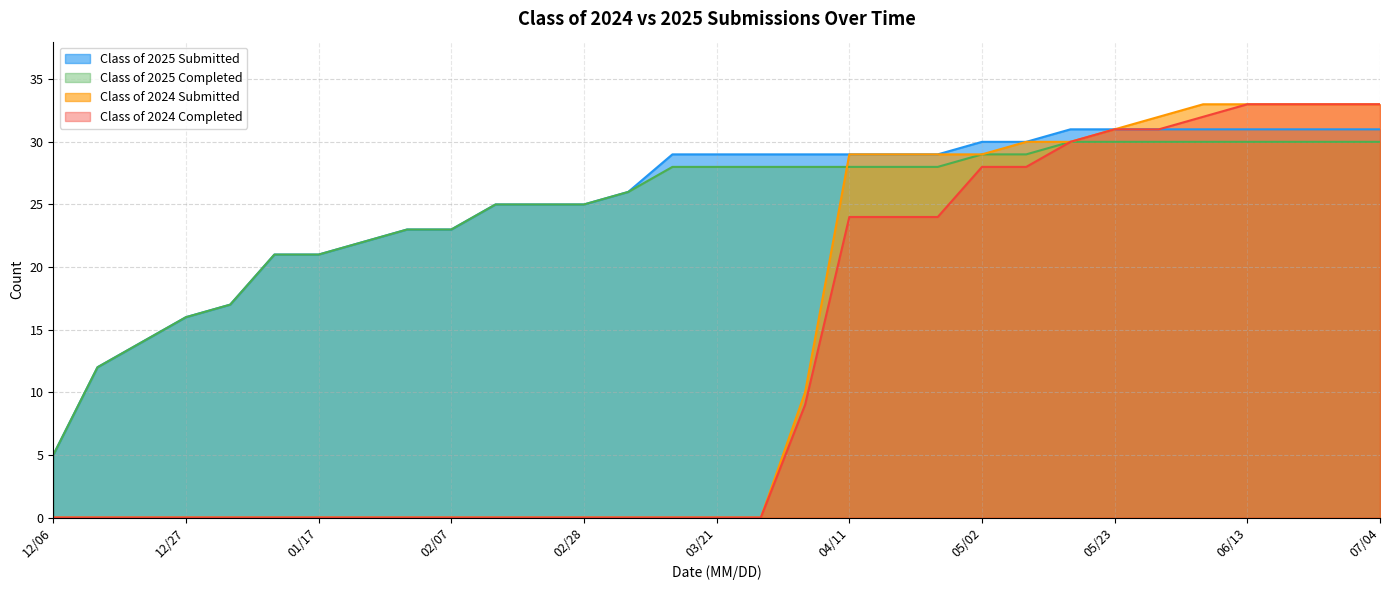

What is the difference between the maximum and minimum values in the Class of 2025 Completed series?

25